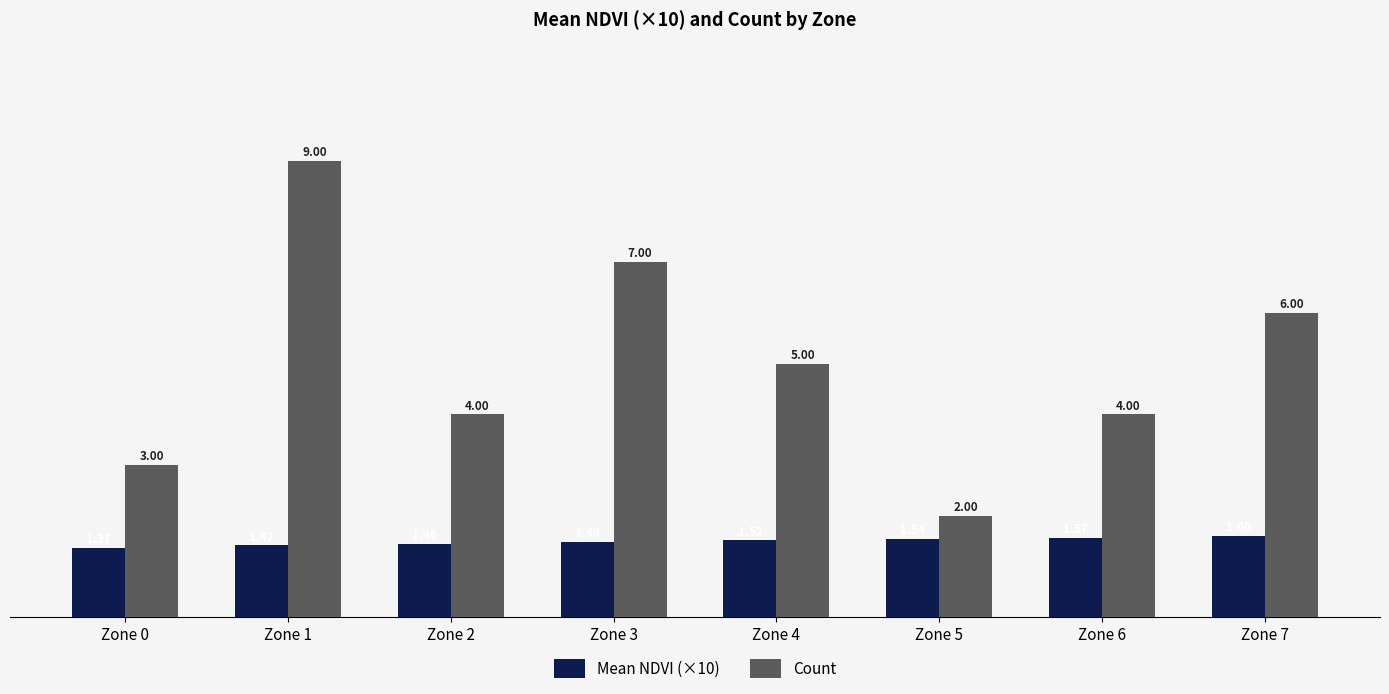

Rank the series by their average value, from highest to lowest.

Count, Mean NDVI (×10)